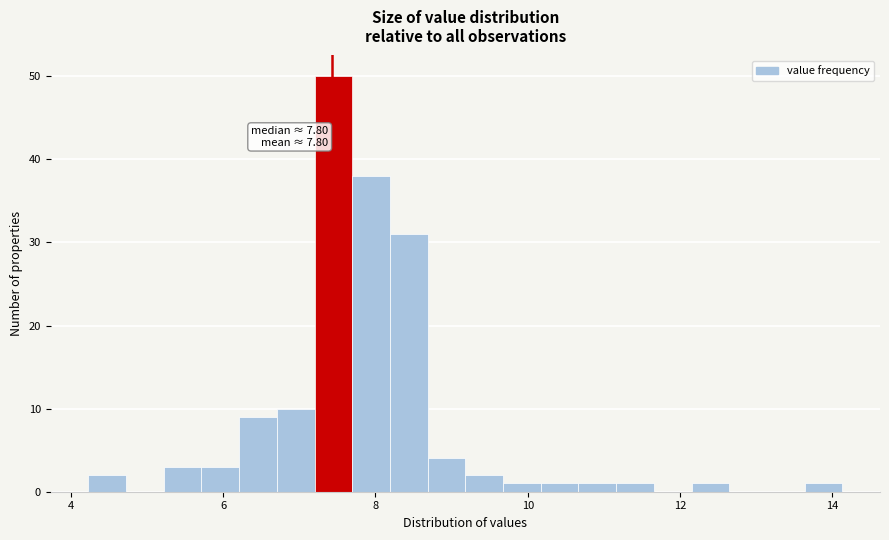

Around what value on the x-axis is the tallest bar? Give the approximate position of its centre, as read against the axis.

7.4